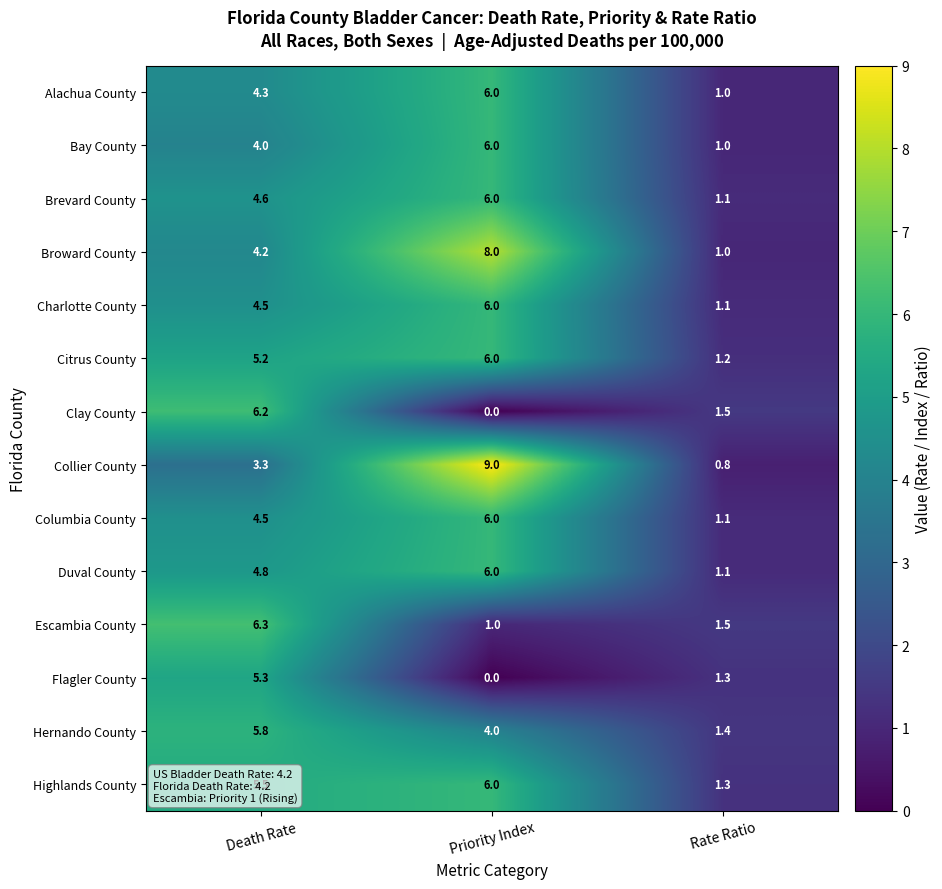

What is the difference between the maximum and minimum values in the Clay County series?

6.2